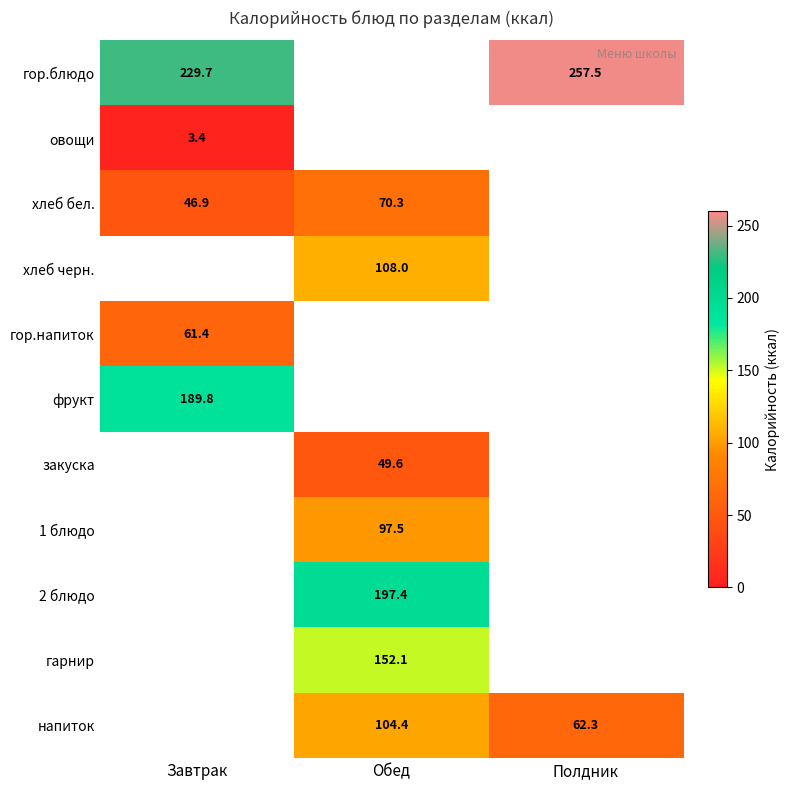

Count the number of categories in the chart.

3